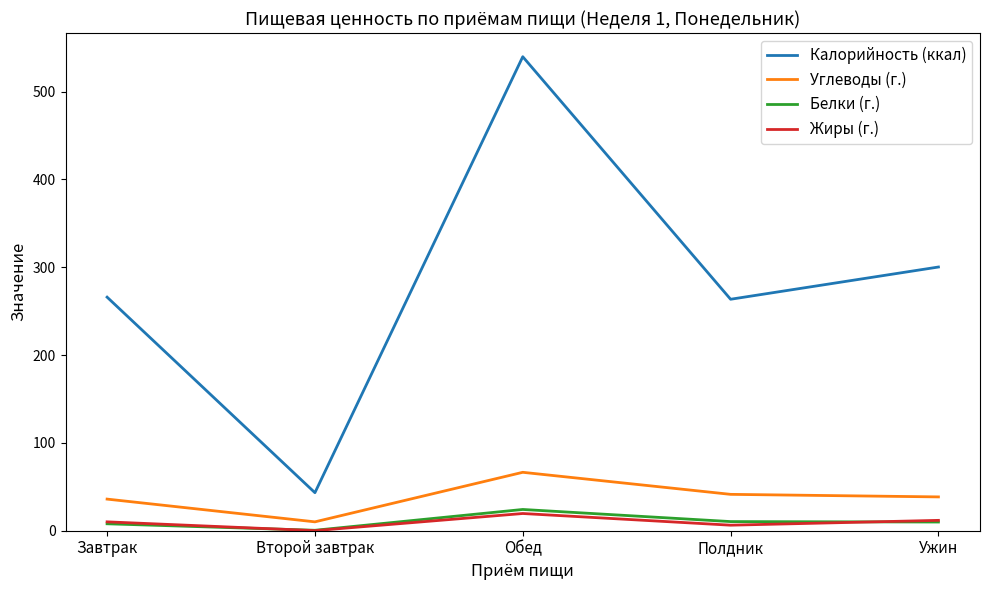

At which label is Калорийность (ккал) closest to 291?

Ужин